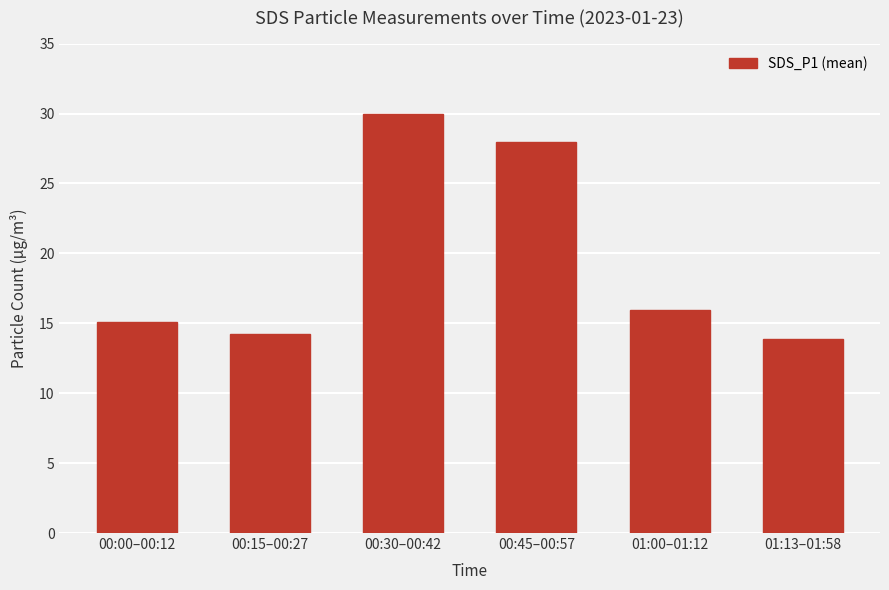

Reading left to right, list all the values displayed in this chart.

15.1	14.2	30.0	28.0	15.9	13.9